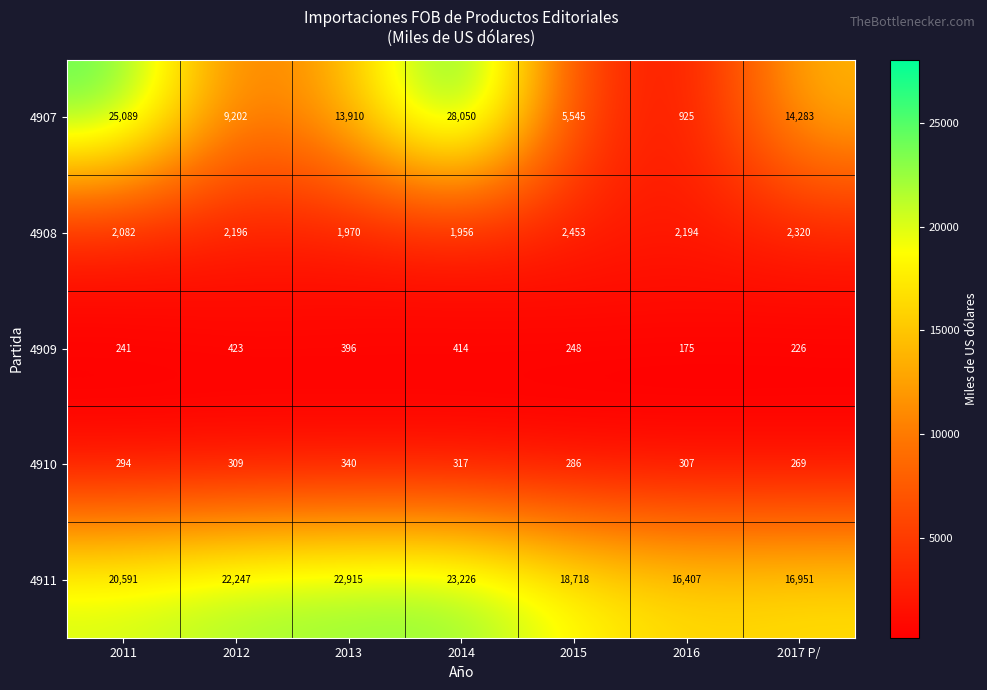

What is the sum of the 4908 values at 2012 and 2017 P/?

4516